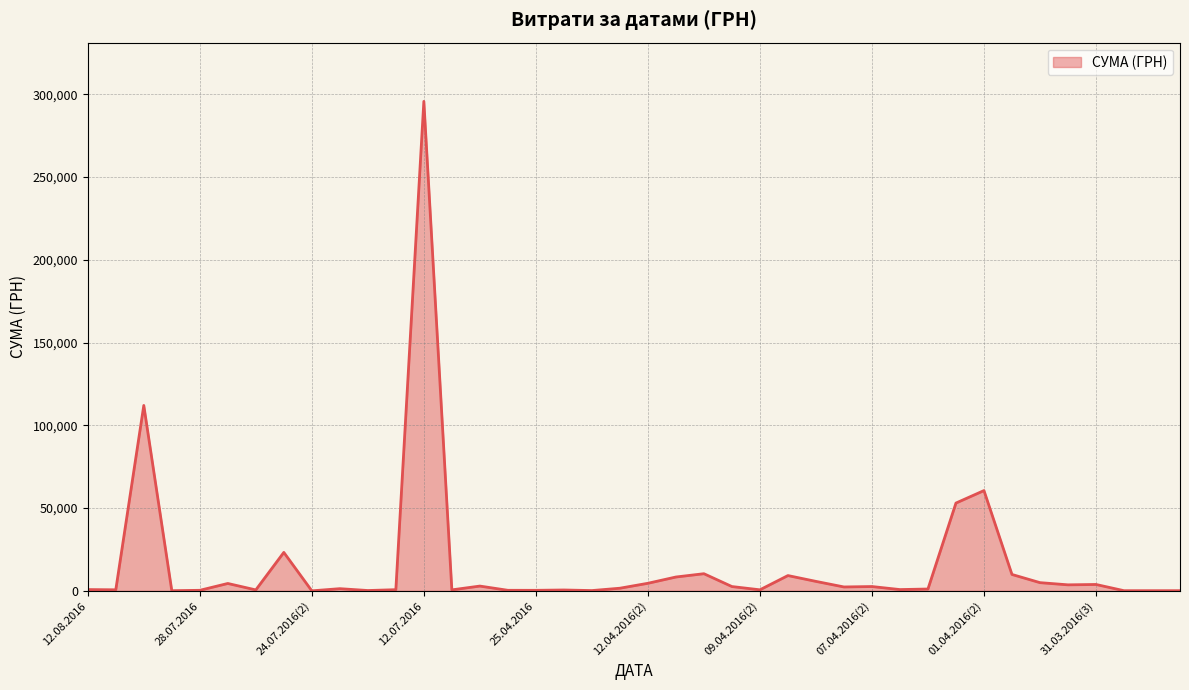

What is the maximum value shown in the chart?

295638.6